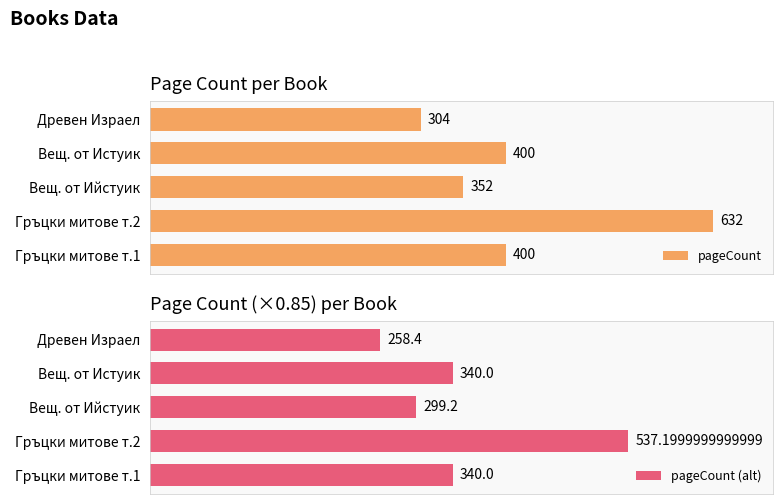

What is the spread (max minus min) of values at Вещ. от Ийстуик?

52.8